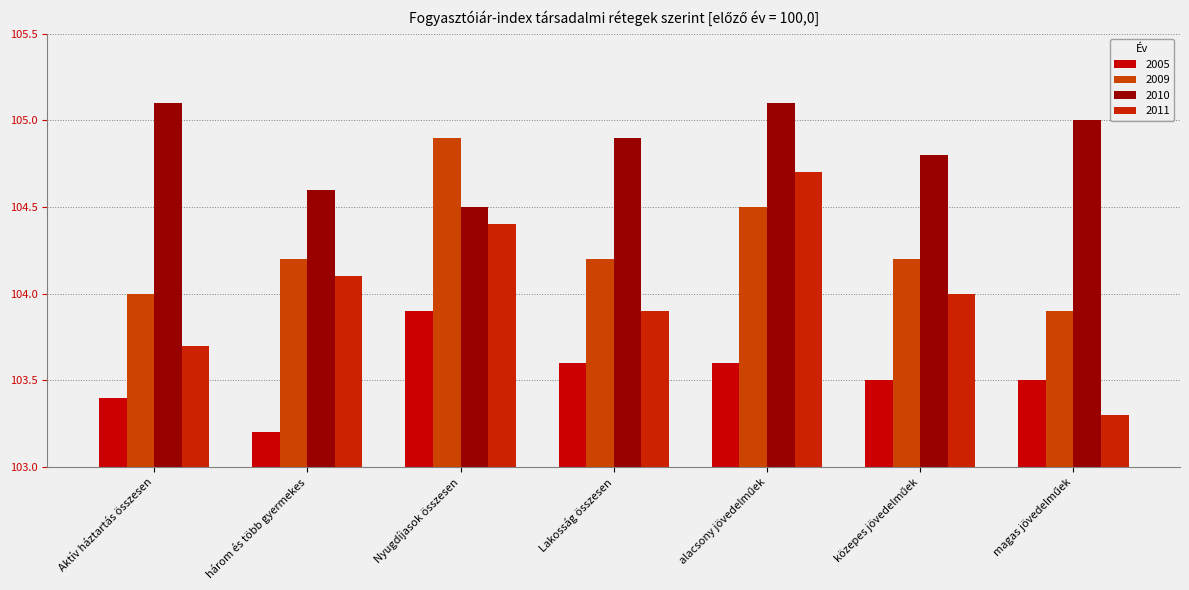

Reading left to right, what are all the values shown in this chart?

2005: 103.4	103.2	103.9	103.6	103.6	103.5	103.5
2009: 104.0	104.2	104.9	104.2	104.5	104.2	103.9
2010: 105.1	104.6	104.5	104.9	105.1	104.8	105.0
2011: 103.7	104.1	104.4	103.9	104.7	104.0	103.3